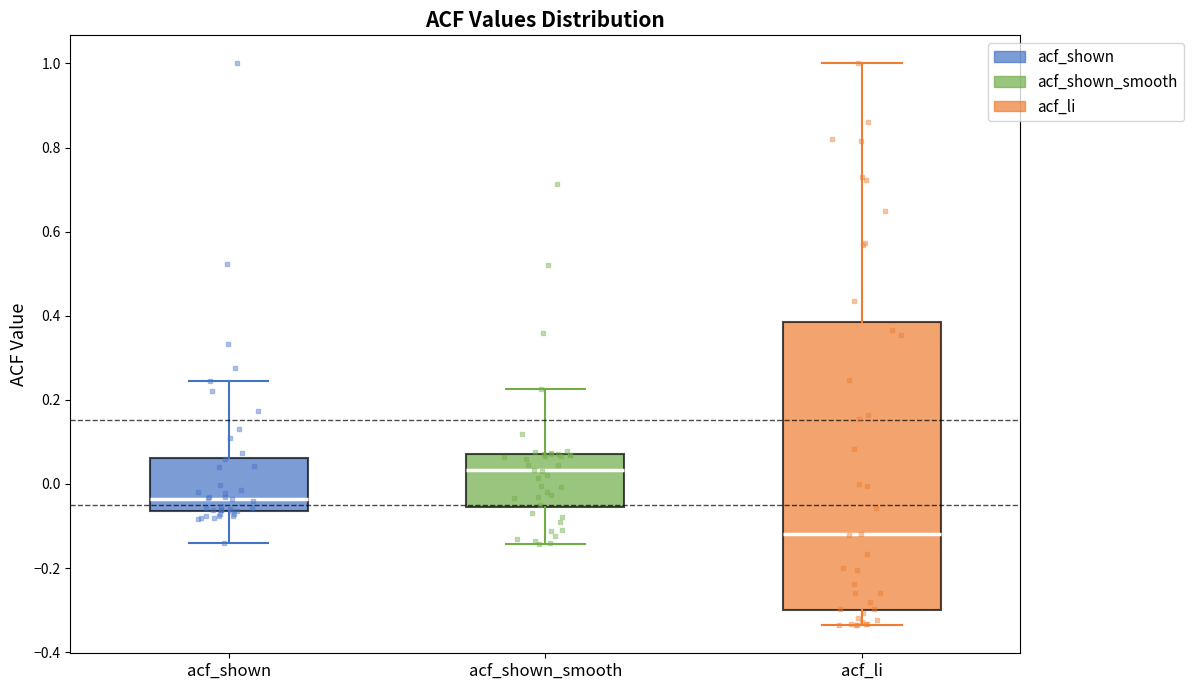

Where is the lower edge of the box for acf_li on the y-axis? The values are not printed on the chart, so give them approximately, as read against the axis.

-0.30